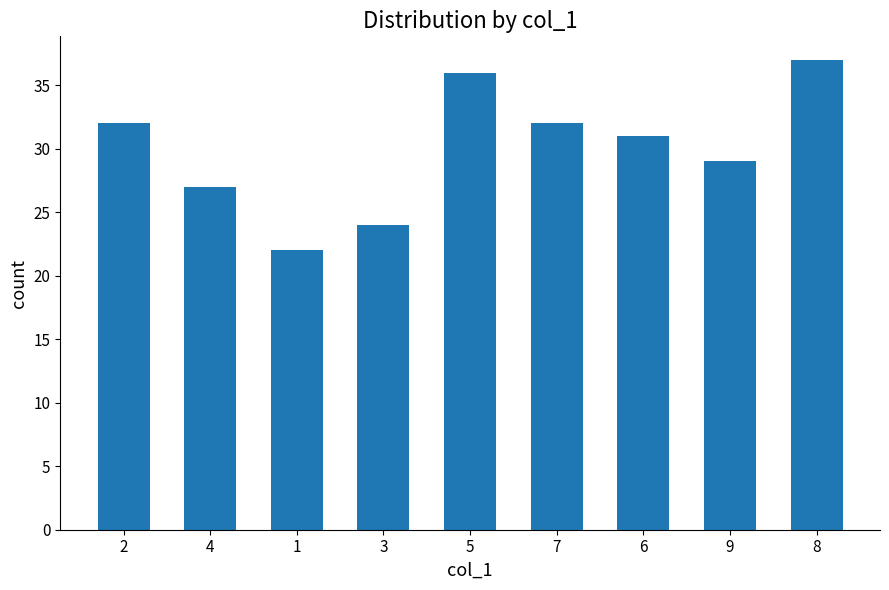

What is the difference between the maximum and minimum values?

15